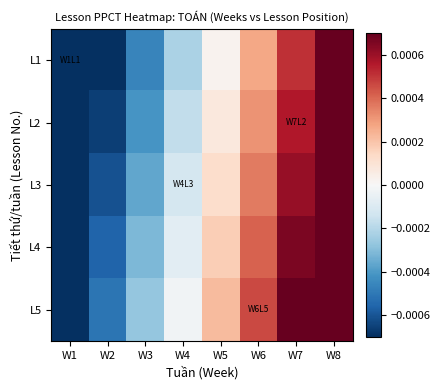

Reading left to right, extract all data points from this chart.

L1: W1=-0.0	W2=-0.0	W3=-0.0	W4=-0.0	W5=0.0	W6=0.0	W7=0.0	W8=0.0
L2: W1=-0.0	W2=-0.0	W3=-0.0	W4=-0.0	W5=0.0	W6=0.0	W7=0.0	W8=0.0
L3: W1=-0.0	W2=-0.0	W3=-0.0	W4=-0.0	W5=0.0	W6=0.0	W7=0.0	W8=0.0
L4: W1=-0.0	W2=-0.0	W3=-0.0	W4=-0.0	W5=0.0	W6=0.0	W7=0.0	W8=0.0
L5: W1=-0.0	W2=-0.0	W3=-0.0	W4=-0.0	W5=0.0	W6=0.0	W7=0.0	W8=0.0